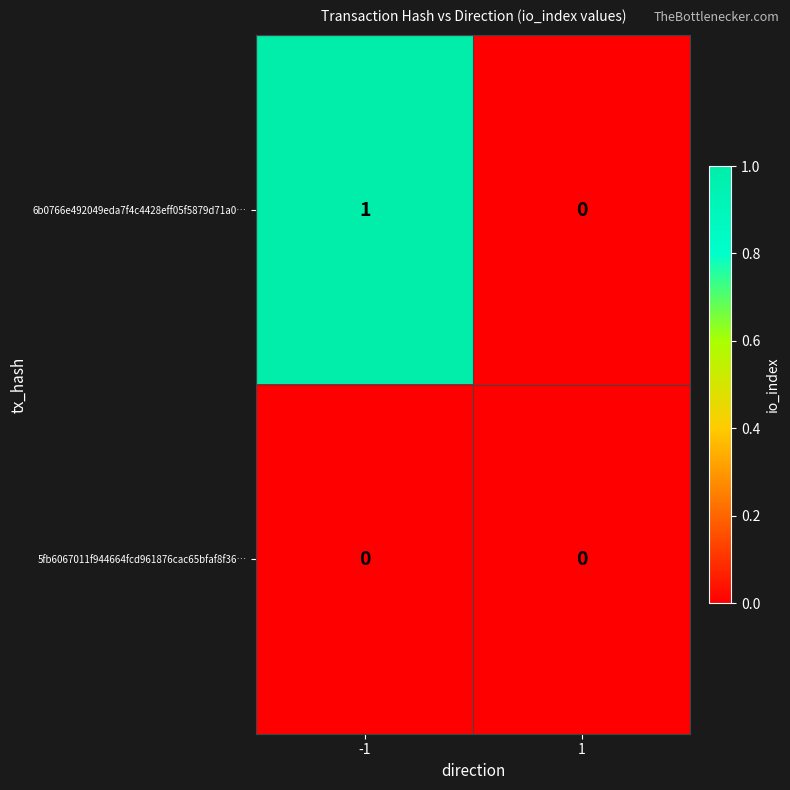

The 5fb6067011f944664fcd961876cac65bfaf8f36… series shows 0 at -1. True or false?

True